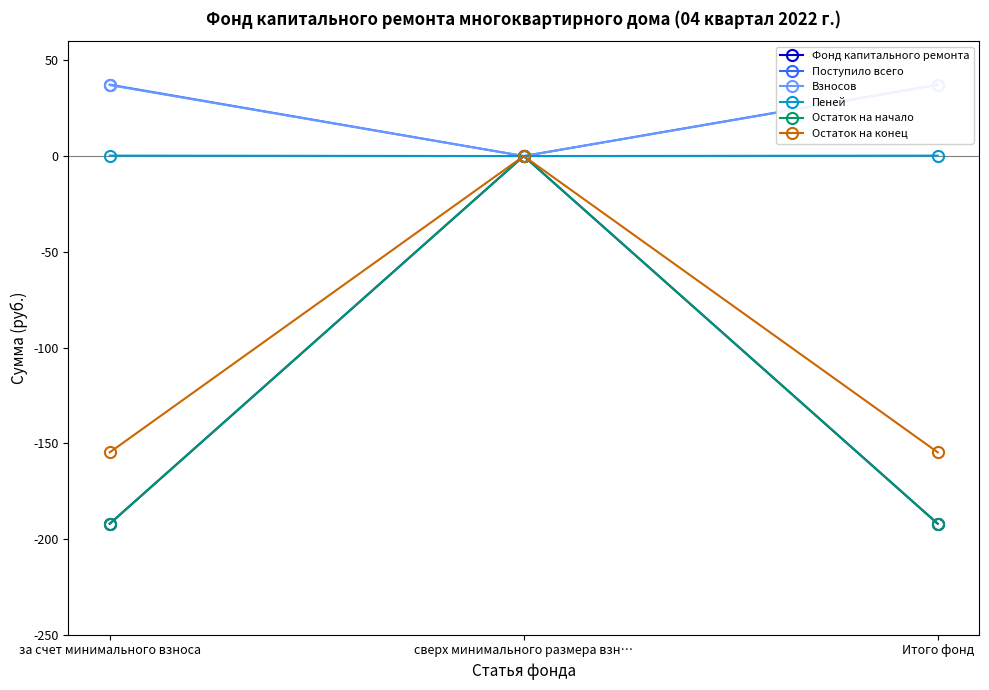

How many lines are shown in the chart?

6